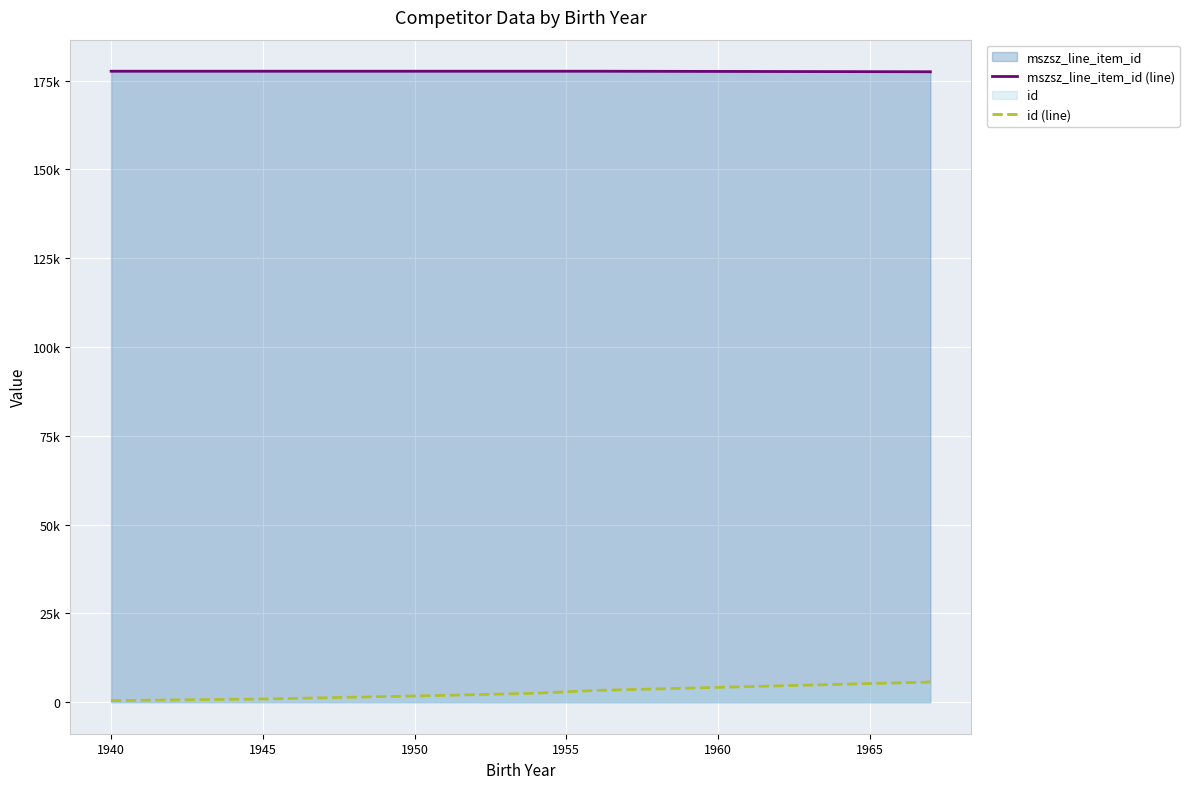

Reading right to left, transcribe all the data shown in this chart.

mszsz_line_item_id (line): 177505	177657	177657	177657	177658	177658
id (line): 5667	3312	2516	1921	885	445